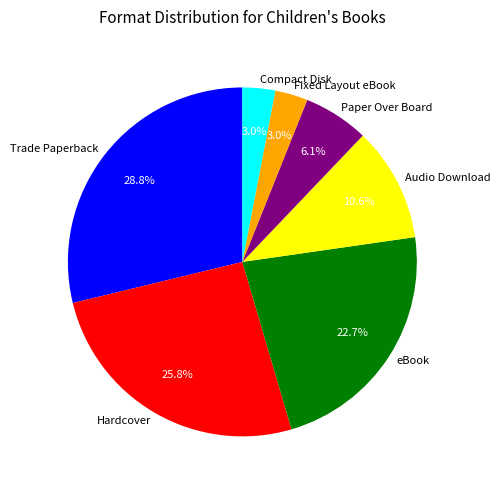

Does any single category account for the majority?

No